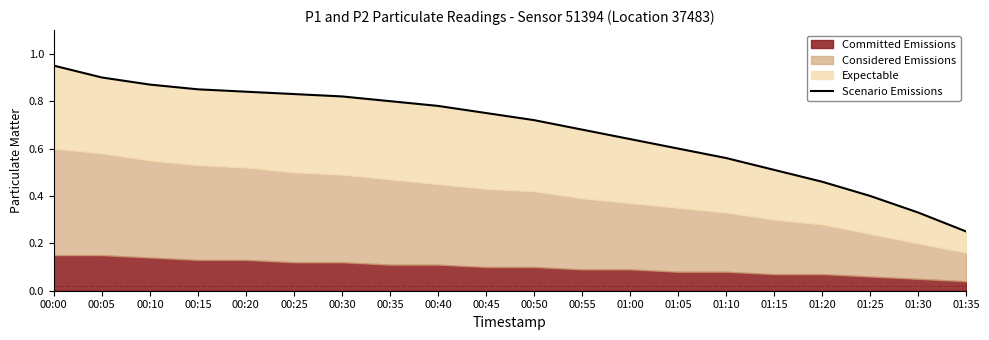

What is the change in value from 01:20 to 01:30?

-0.1